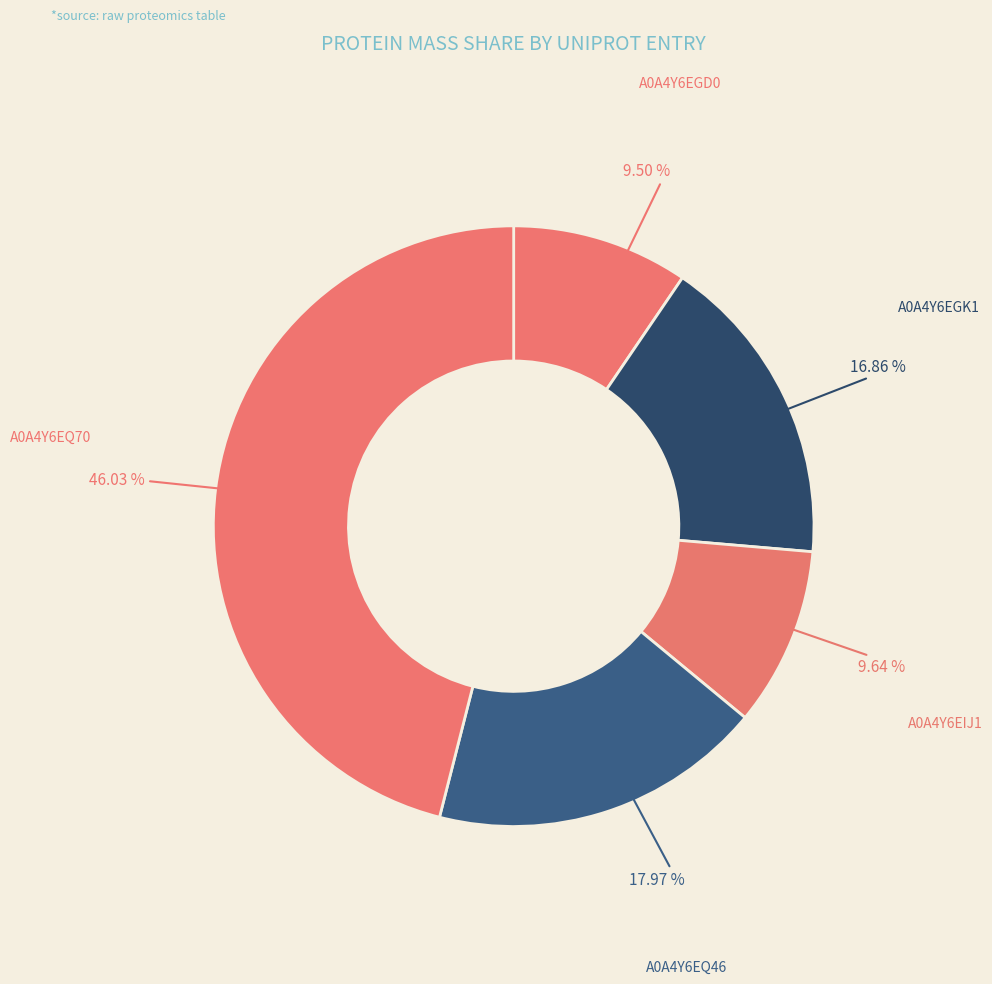

Combined, what portion of the pie is A0A4Y6EGD0 and A0A4Y6EQ46?

27.5%